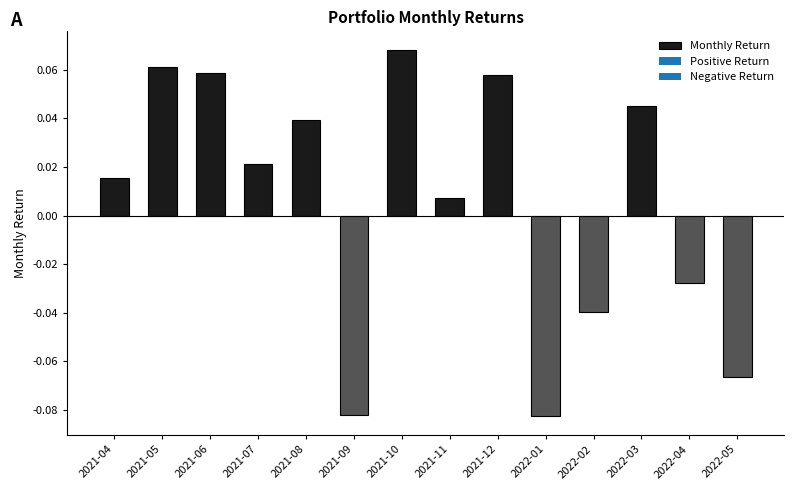

Where is the data nearest to the value 0?

2021-11